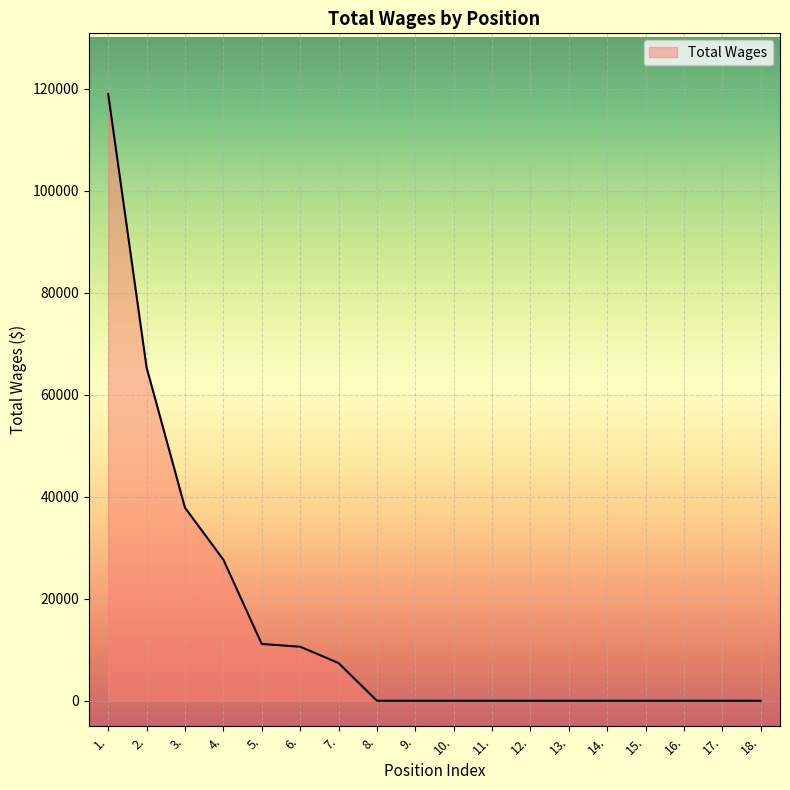

True or false: the data shows 7405 at 7..

True